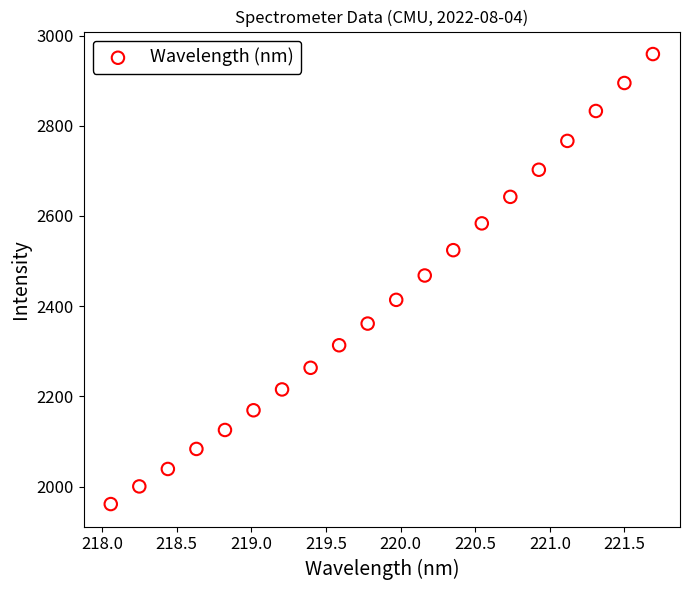

What is the range of X values (max minus min)?

3.6